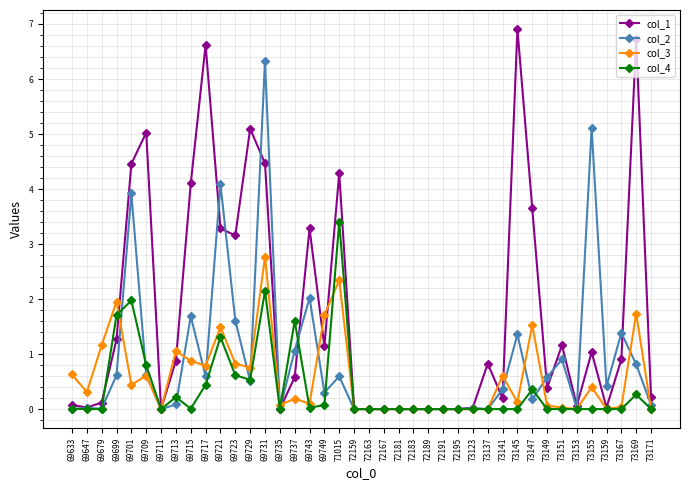

Is it true that col_1 equals 2.1 at 69721?

False